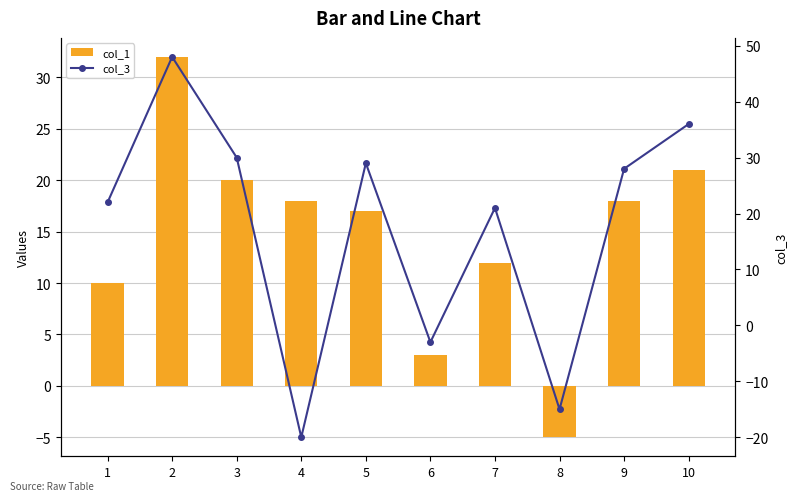

Where is col_3 nearest to the value 14?

7